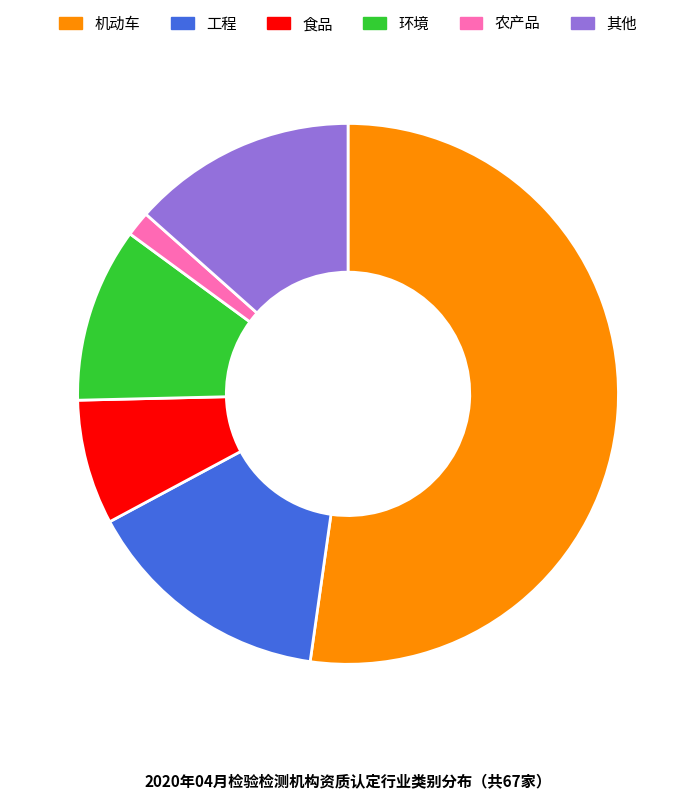

Which category has the biggest portion of the pie?

机动车